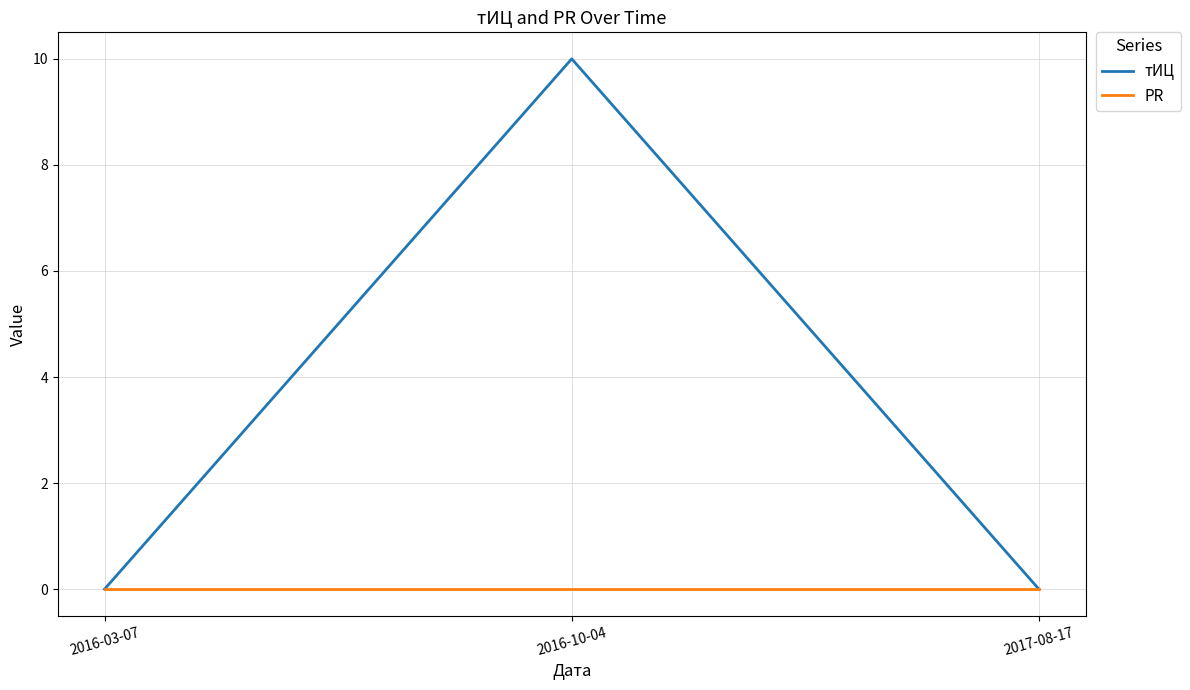

What position from the right is 2016-10-04?

2